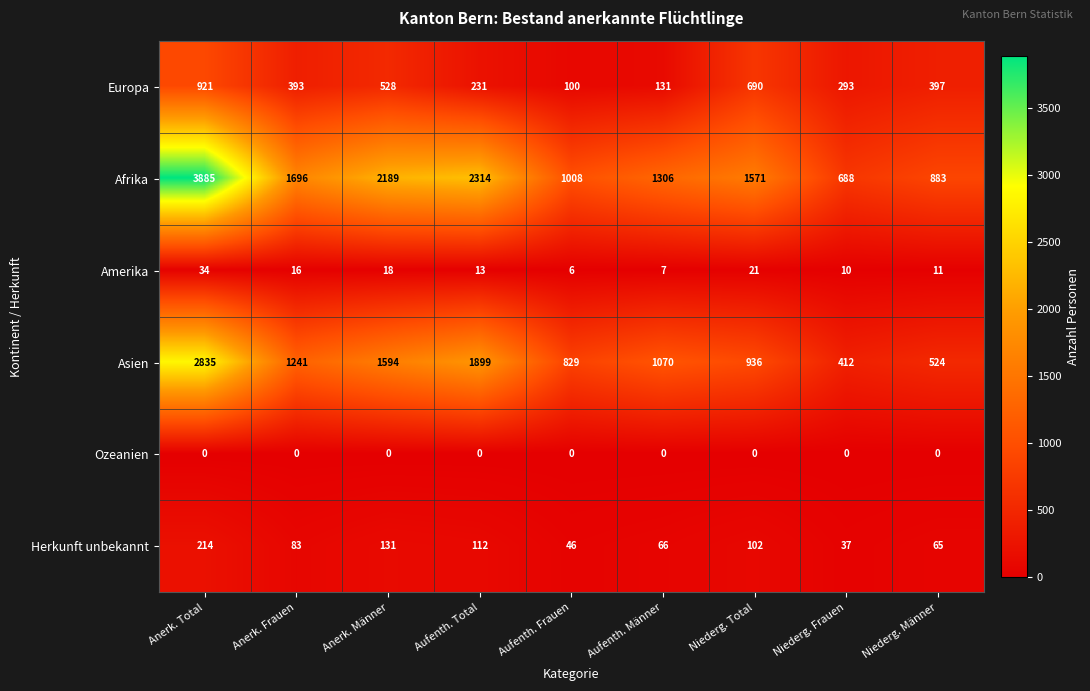

Read the Afrika value at Aufenth. Frauen, to the nearest 10.

1010